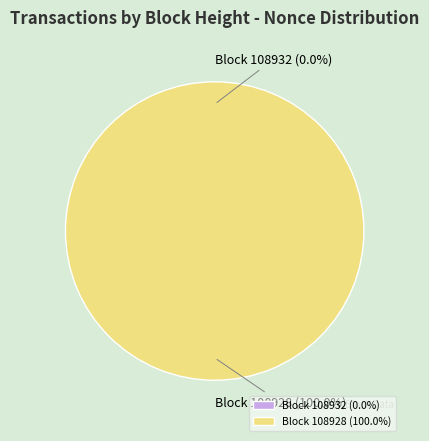

To the nearest percent, what is the difference between the 108932 and 108928 slice percentages?

100%